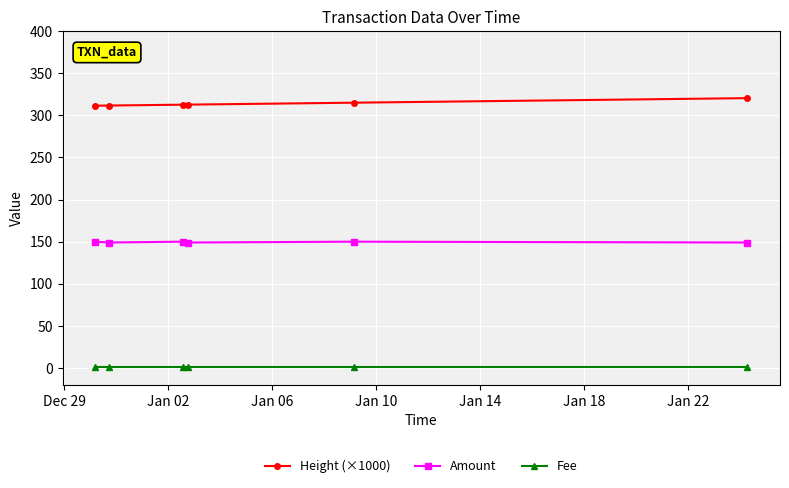

Does the chart have visible grid lines?

Yes